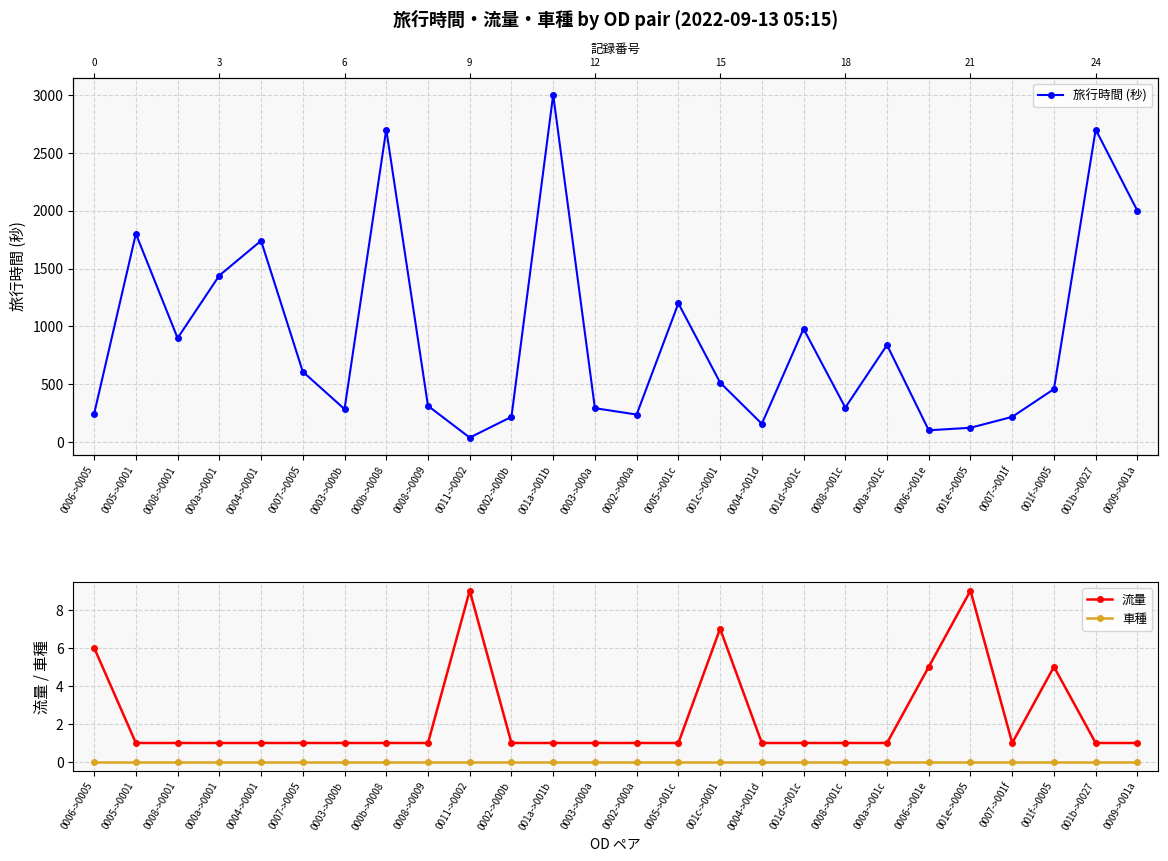

How many lines are shown in the chart?

3